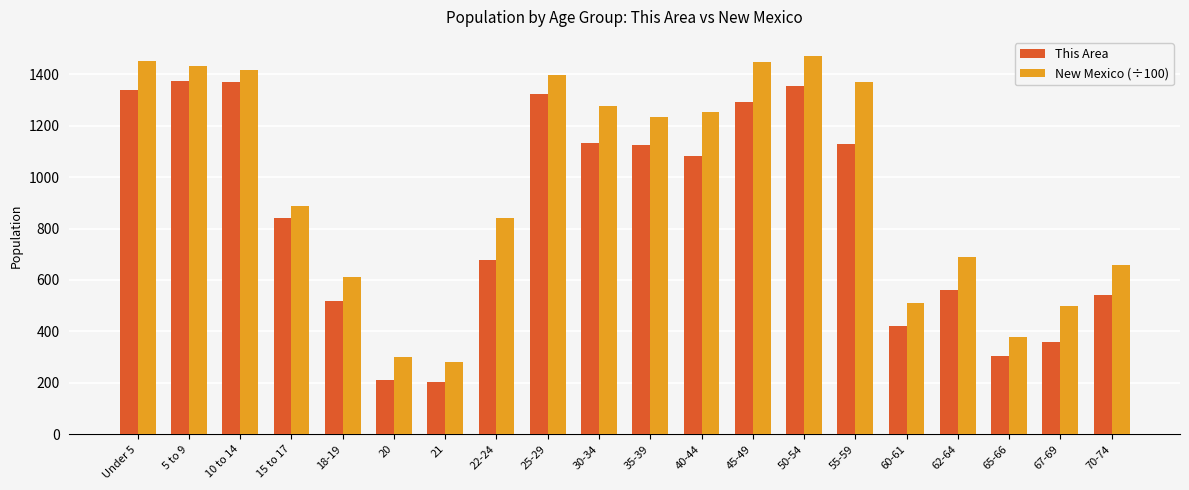

How many categories are shown in the chart?

20